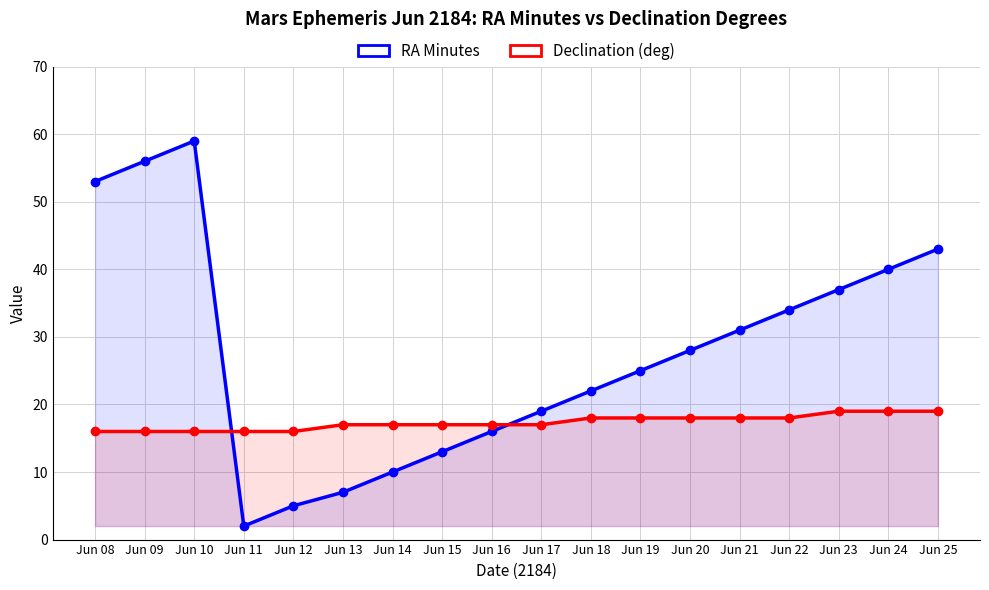

What is the difference between the highest and lowest values at Jun 10?

43